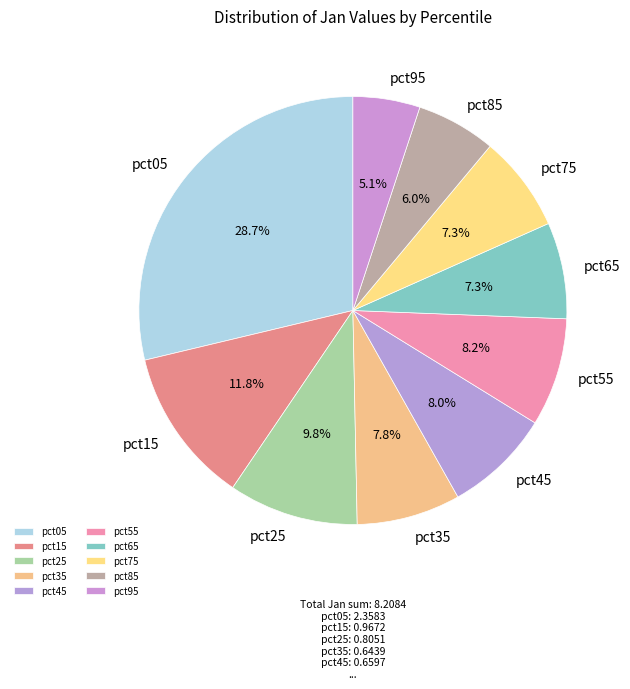

To the nearest percent, what percentage of the pie is pct45?

8%